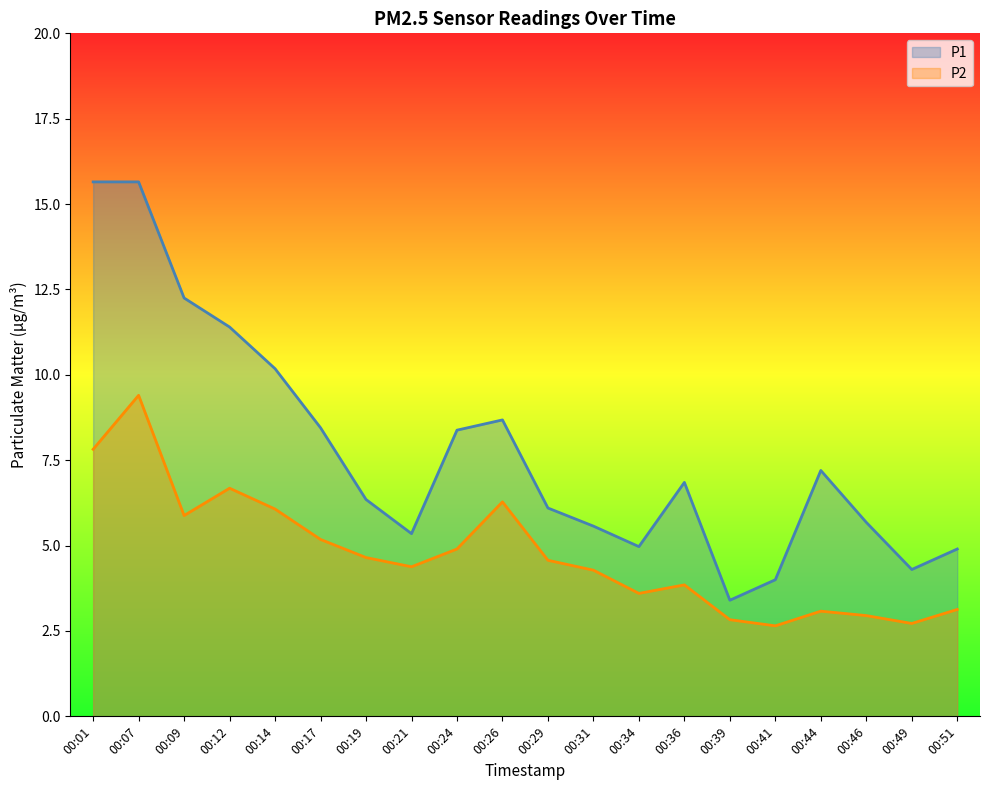

How many interior local valleys does the P1 series have?

4